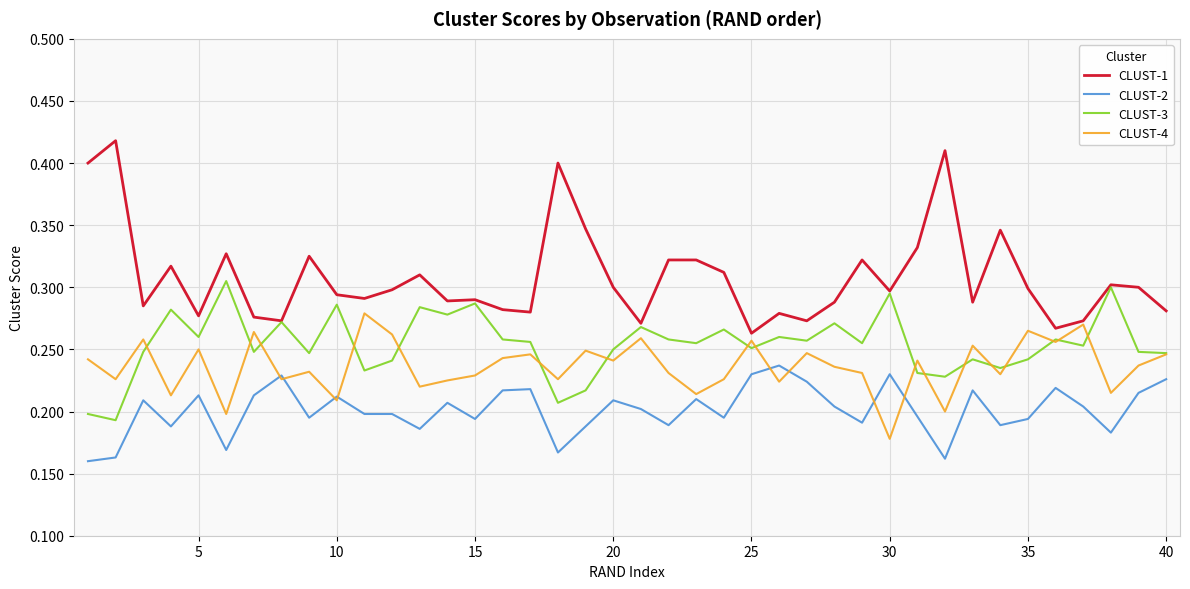

Rank the series by their average value, from highest to lowest.

CLUST-1, CLUST-3, CLUST-4, CLUST-2